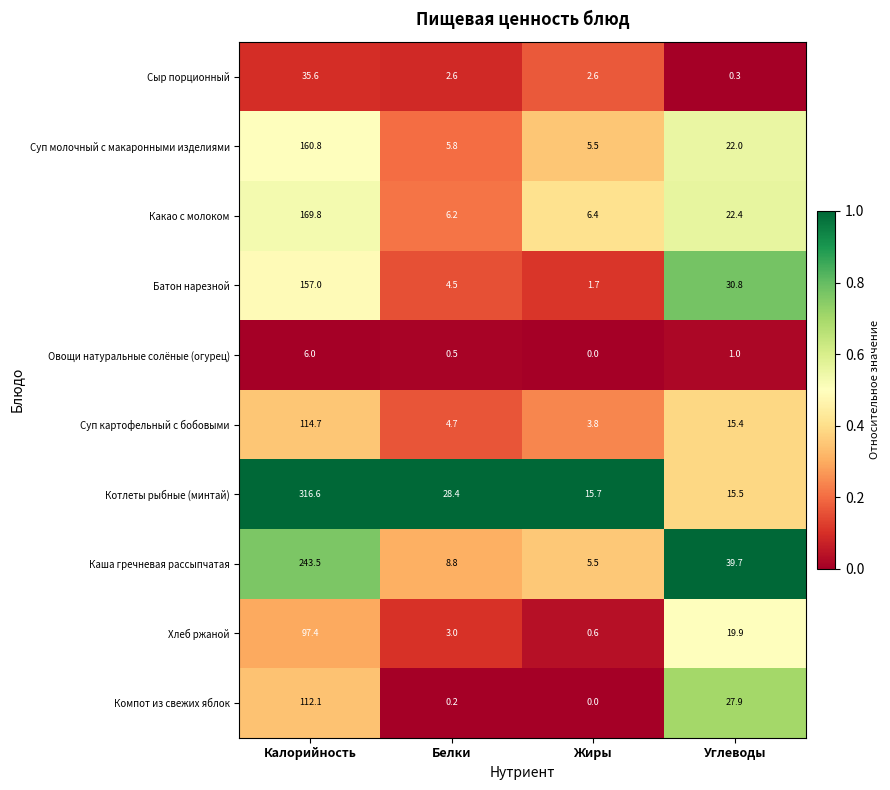

What is the highest value of the Суп картофельный с бобовыми series?

114.7